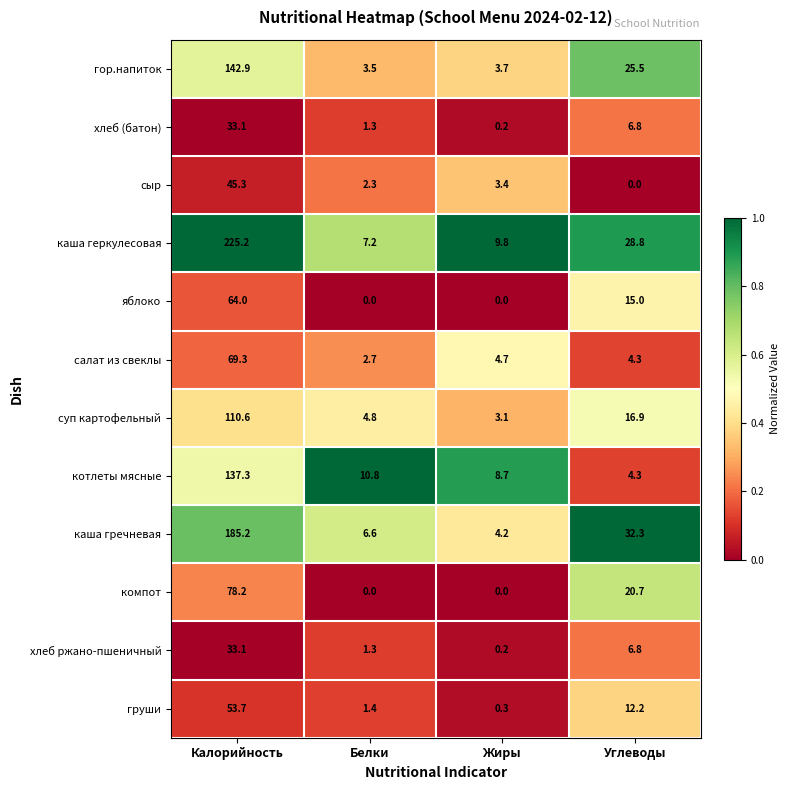

The value of компот at Жиры is 0.0. True or false?

True